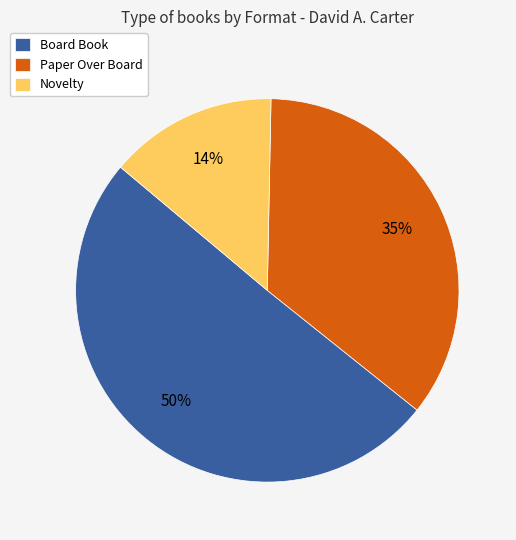

Which slice is the smallest?

Novelty